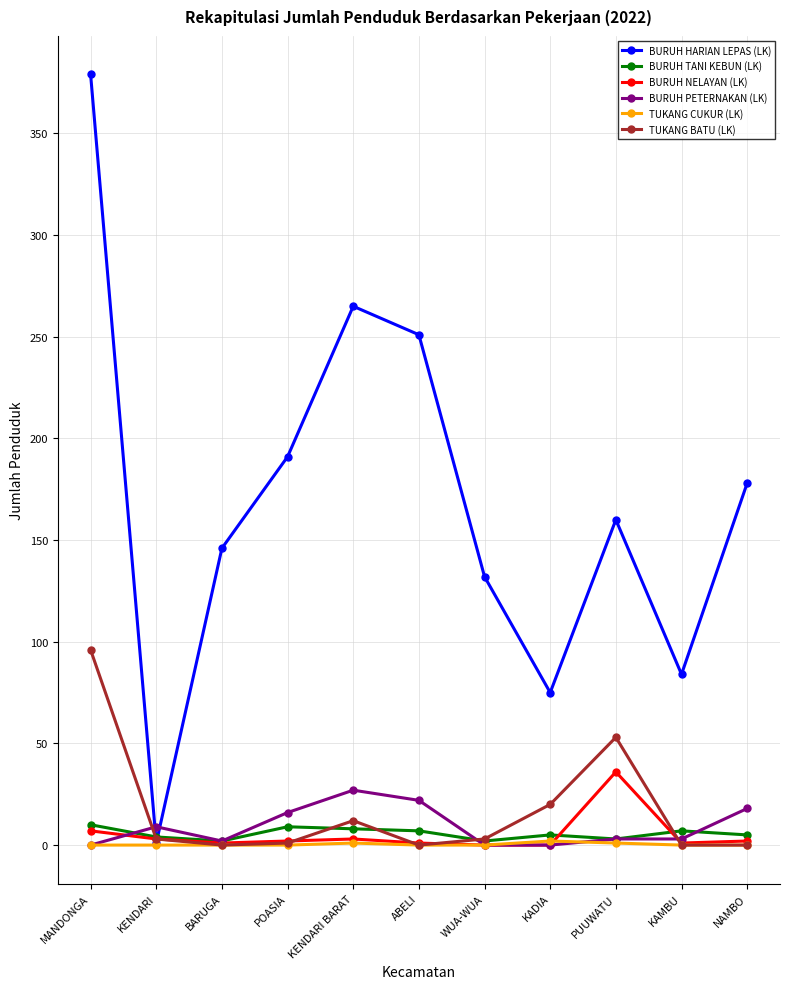

At which category does BURUH HARIAN LEPAS (LK) reach its first local peak?

KENDARI BARAT